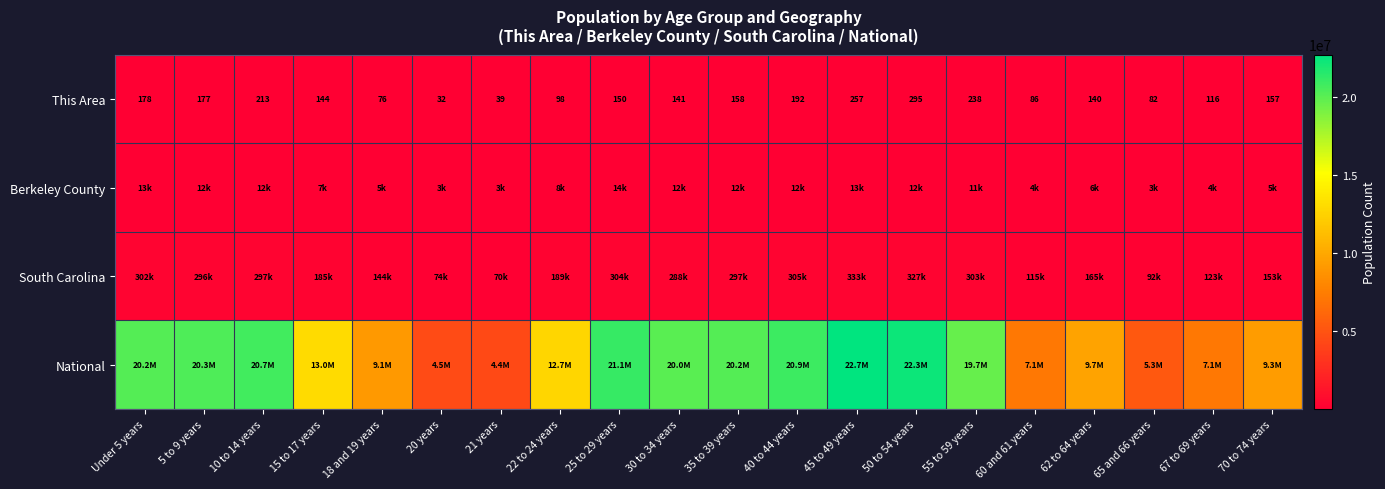

At which label does This Area reach its peak?

50 to 54 years